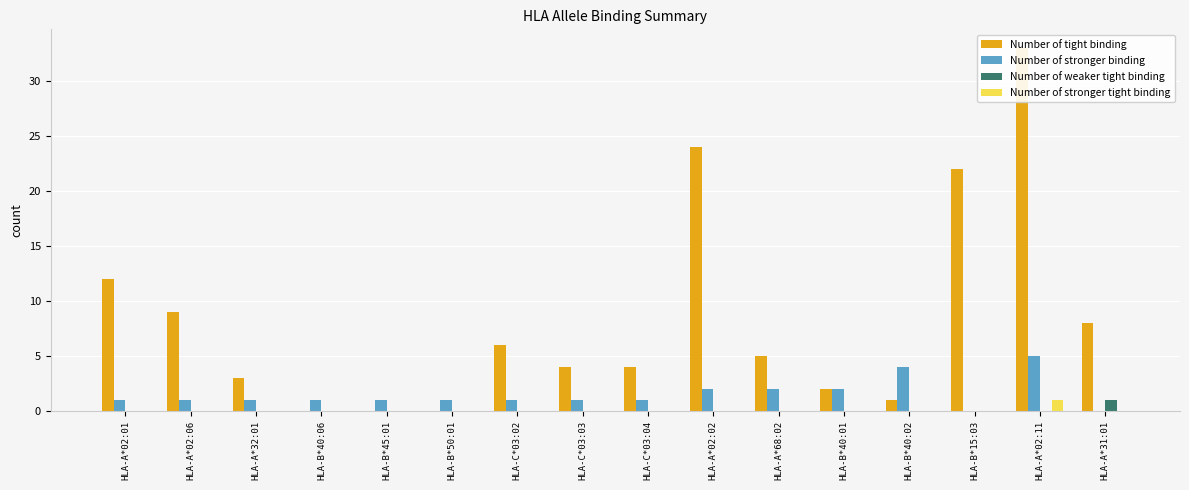

The Number of tight binding series shows 0 at HLA-B*45:01. True or false?

True